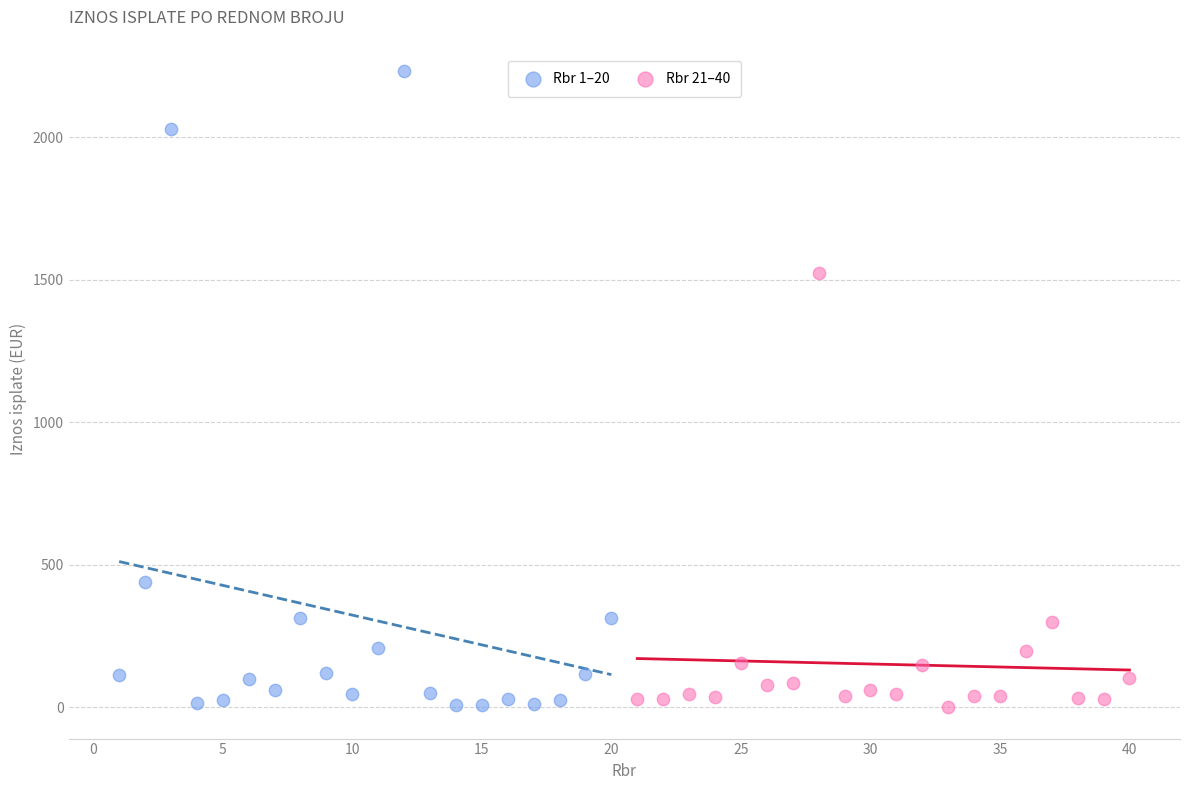

Which series reaches the maximum Y coordinate?

Rbr 1–20